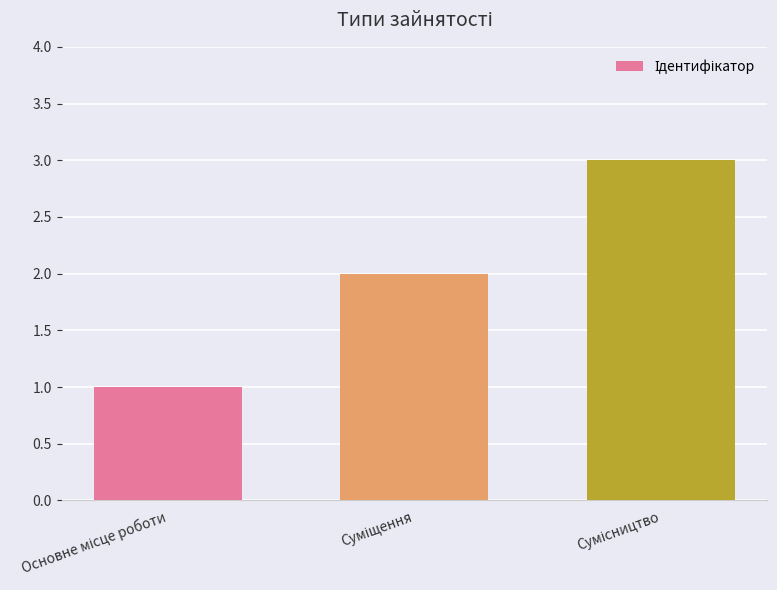

What is the sum of all values?

6